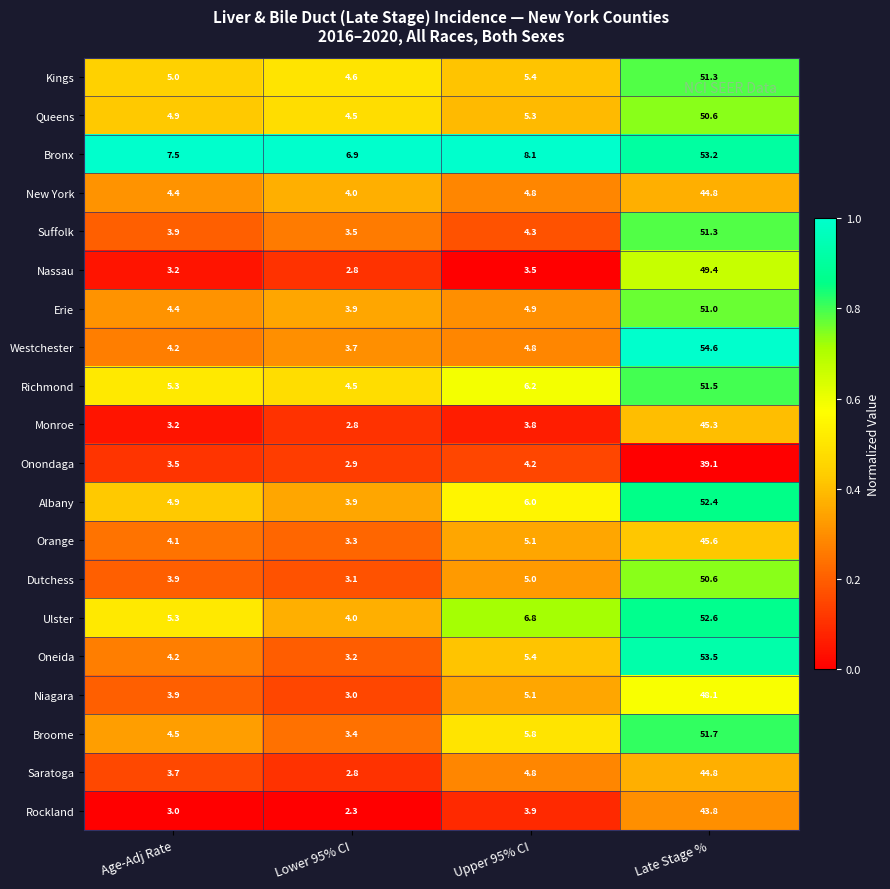

Is it true that Rockland equals 43.8 at Late Stage %?

True